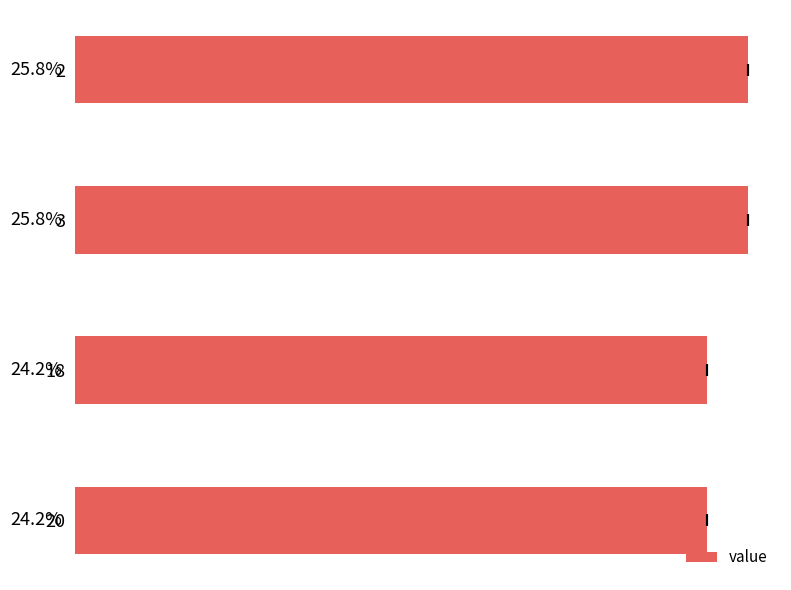

Count the values in the range 24 to 25.

2